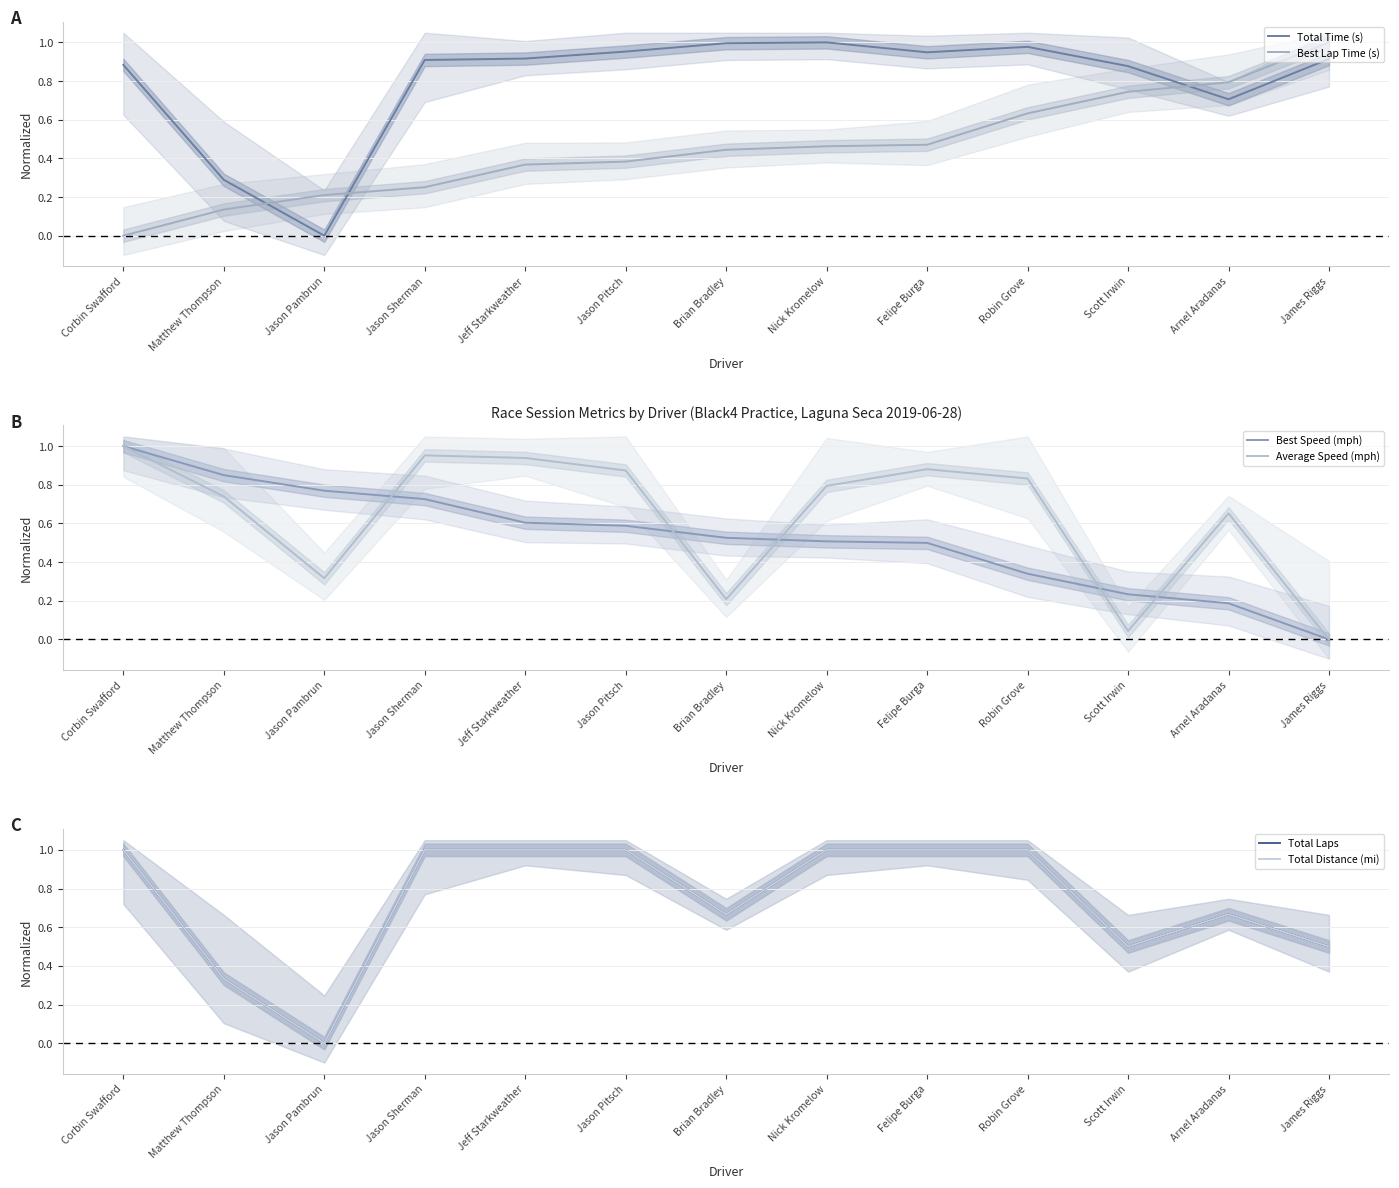

True or false: Total Time (s) has more than 1 interior local peaks.

True